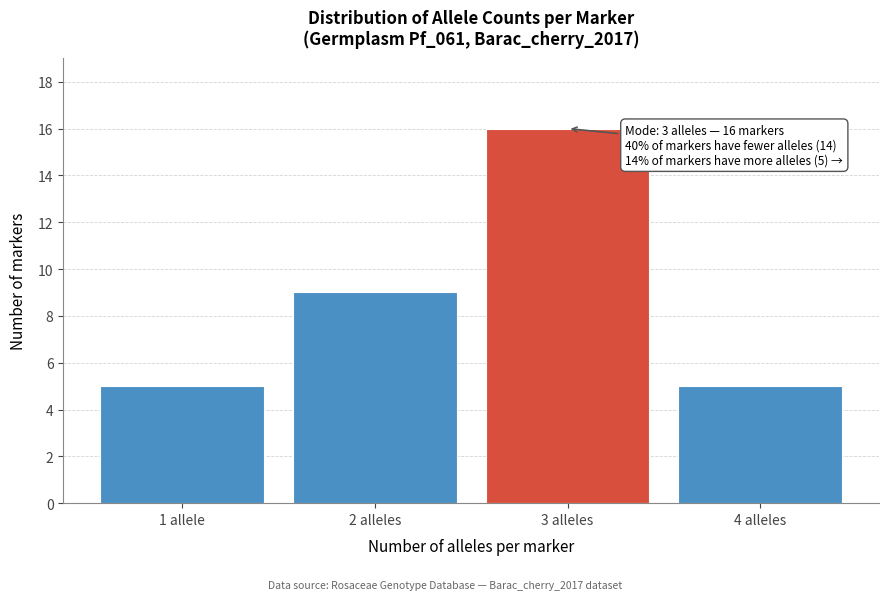

Reading left to right, list all the values displayed in this chart.

1 allele=5	2 alleles=9	3 alleles=16	4 alleles=5